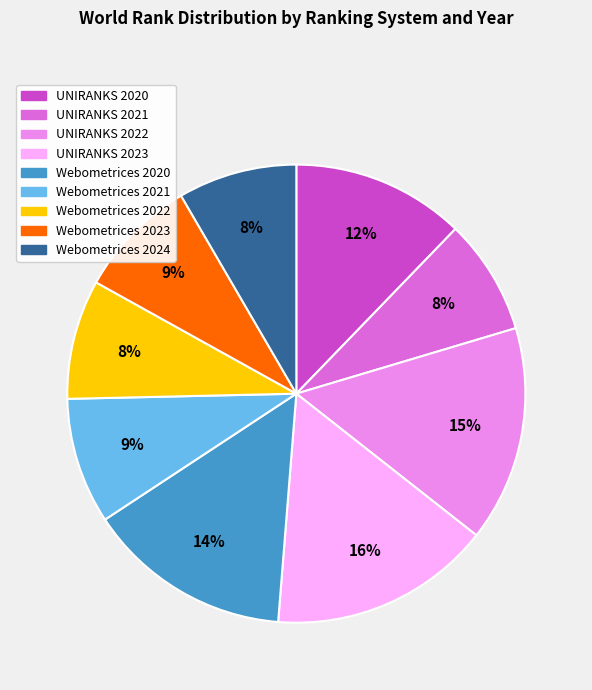

What percentage is the Webometrices 2020 slice, to the nearest percent?

14%